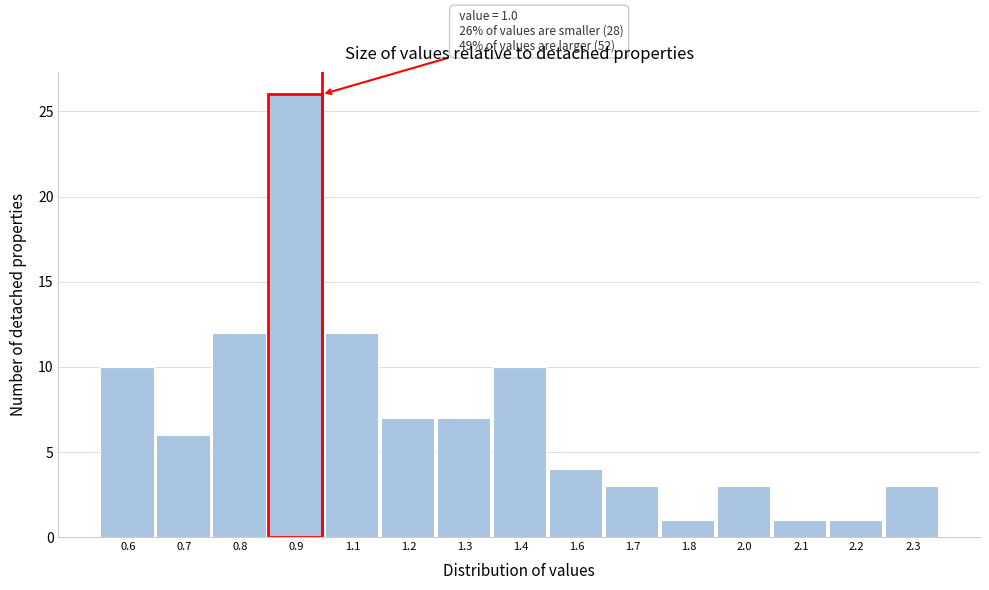

Reading right to left, transcribe all the data shown in this chart.

3	1	1	3	1	3	4	10	7	7	12	26	12	6	10